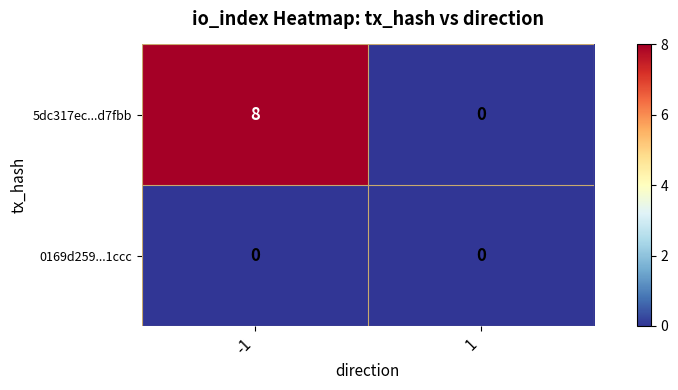

Rank the series by their maximum value, from highest to lowest.

5dc317ec...d7fbb, 0169d259...1ccc